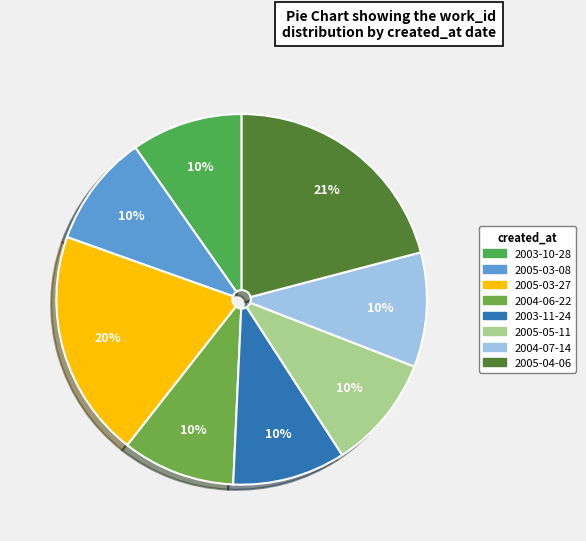

How many slices are in this pie chart?

8